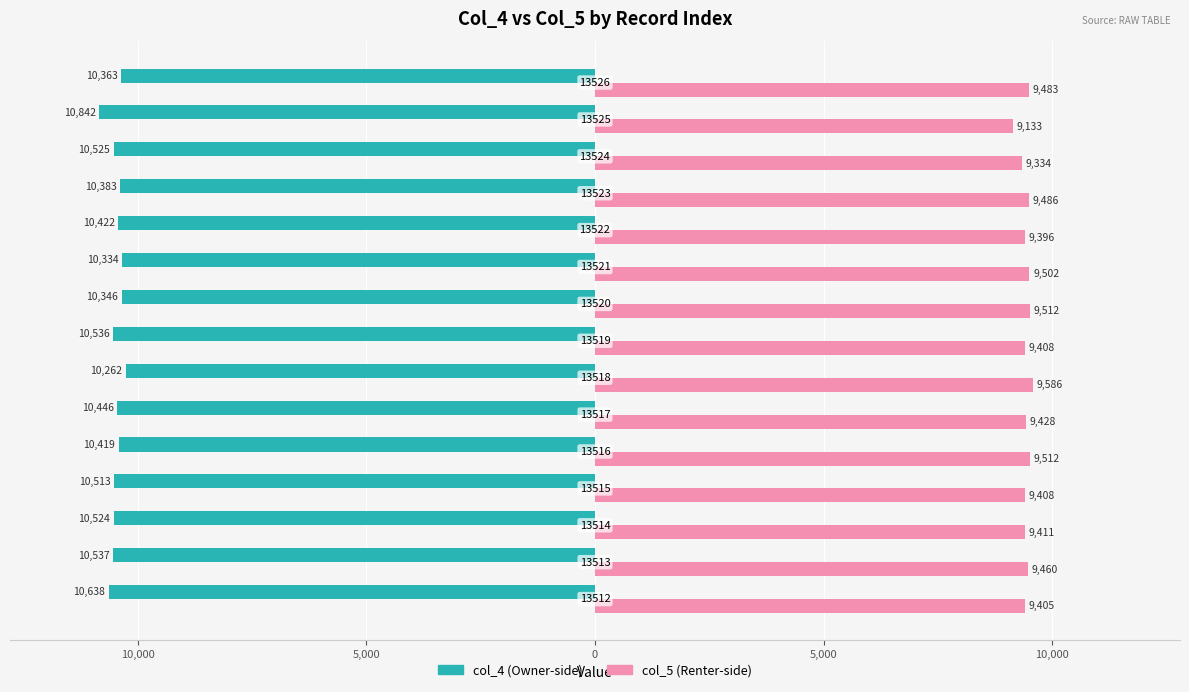

How many groups of bars are there?

15